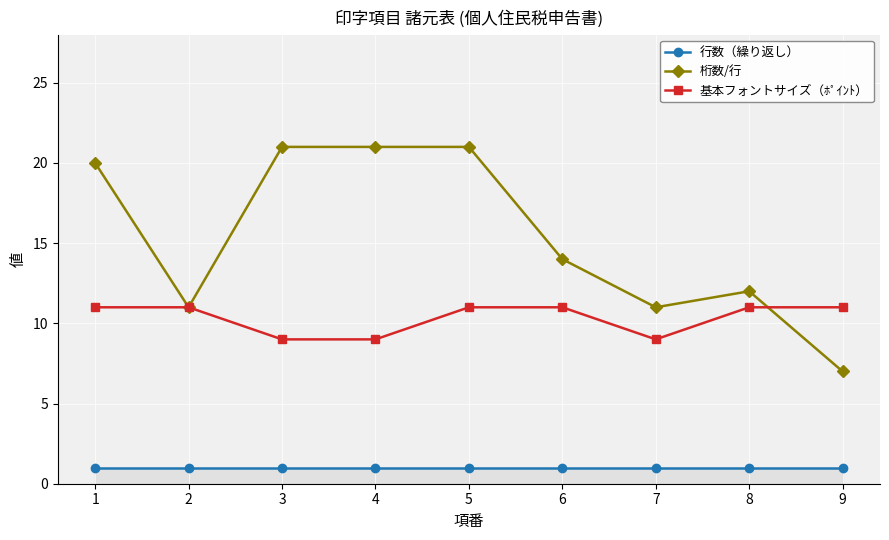

At which category is the sum across all series the highest?

5